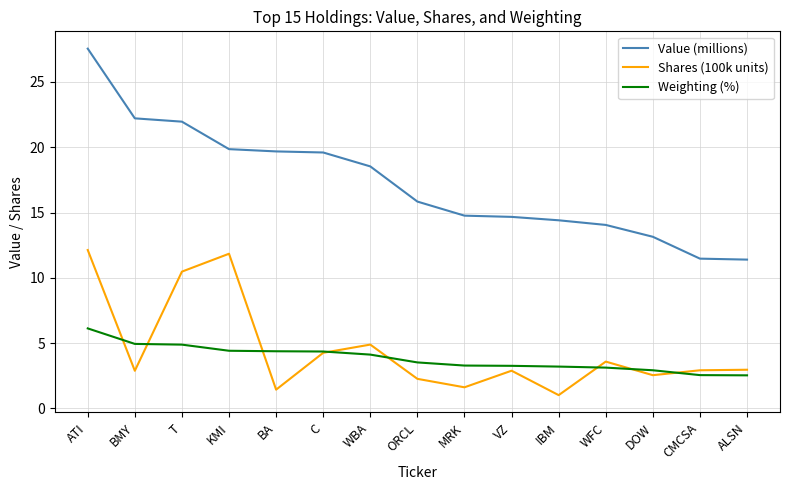

Where is the first local minimum for Shares (100k units)?

BMY